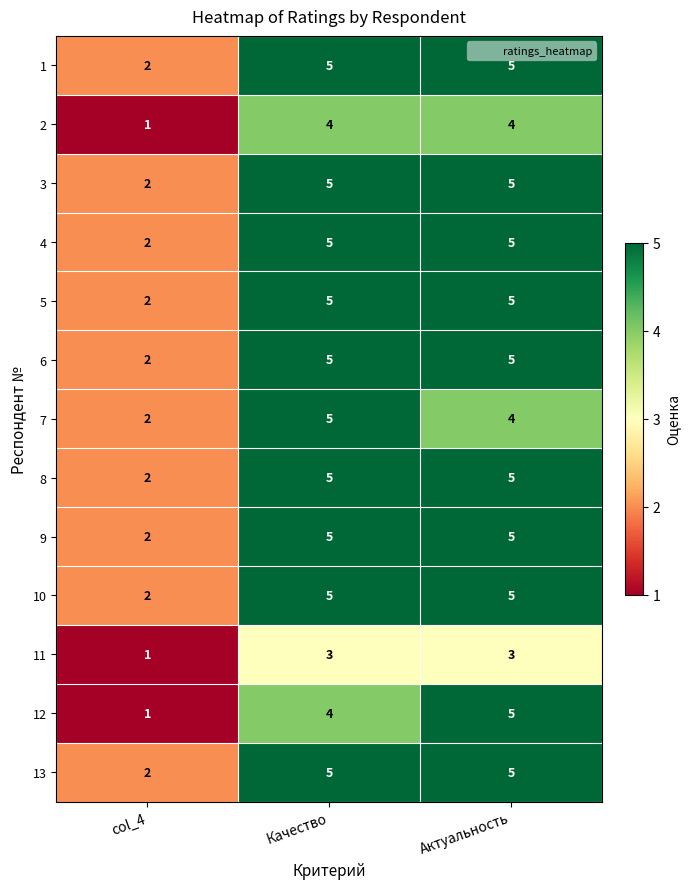

True or false: 5 has a value of 5 at Актуальность.

True